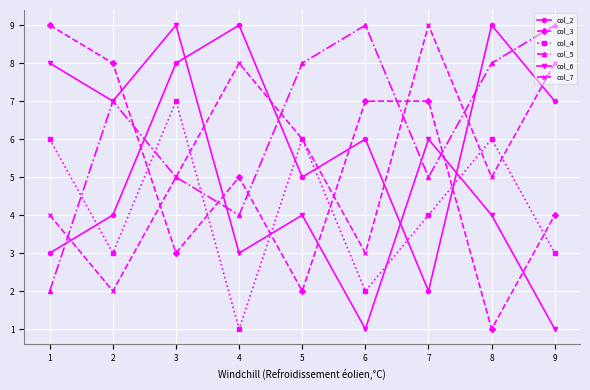

Reading left to right, list all the values displayed in this chart.

col_2: 3	4	8	9	5	6	2	9	7
col_3: 9	8	3	5	2	7	7	1	4
col_4: 6	3	7	1	6	2	4	6	3
col_5: 2	7	5	4	8	9	5	8	9
col_6: 8	7	9	3	4	1	6	4	1
col_7: 4	2	5	8	6	3	9	5	8